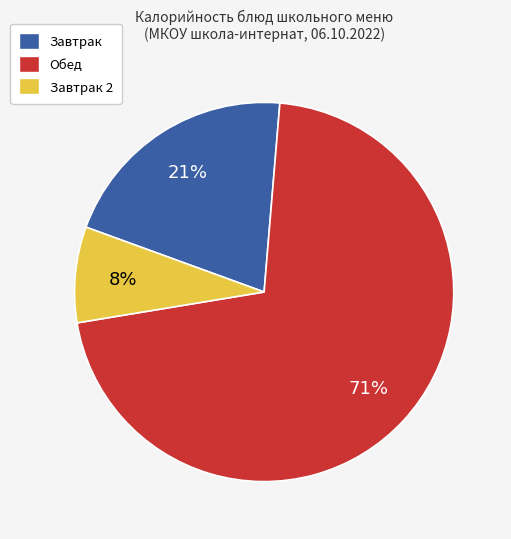

How many slices are in this pie chart?

3